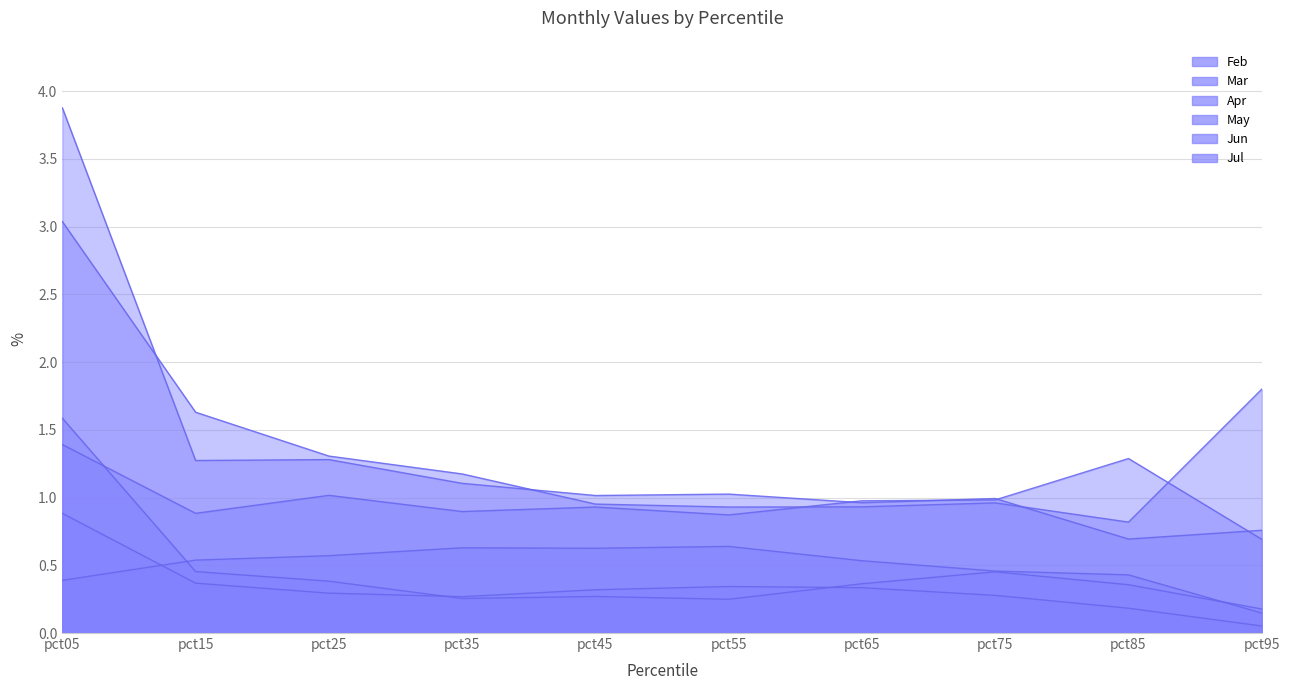

What is the value of the Mar point at the 6th from the left?

1.0